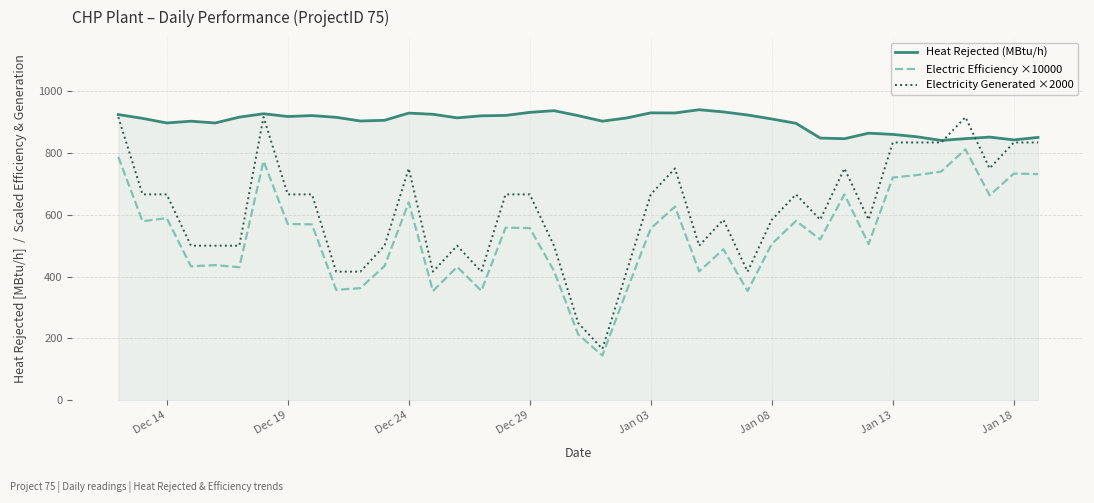

Does the chart display data point markers on the line(s)?

No